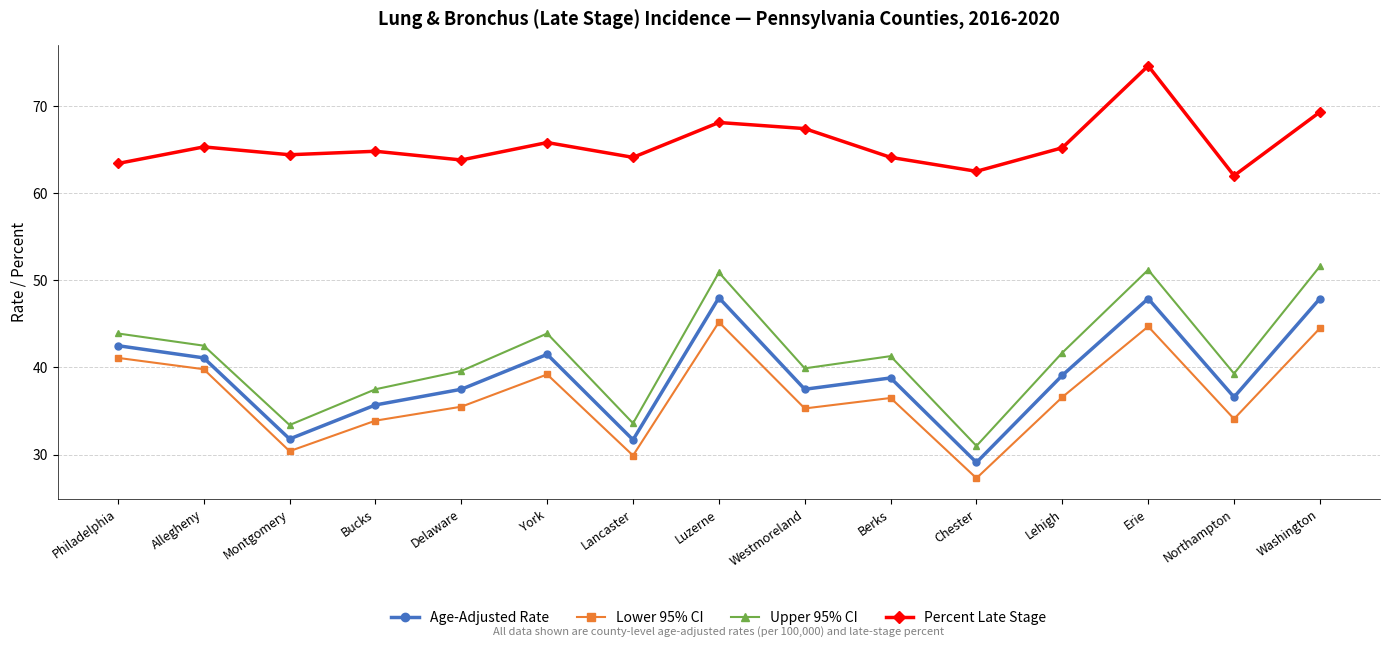

Count the number of categories in the chart.

15